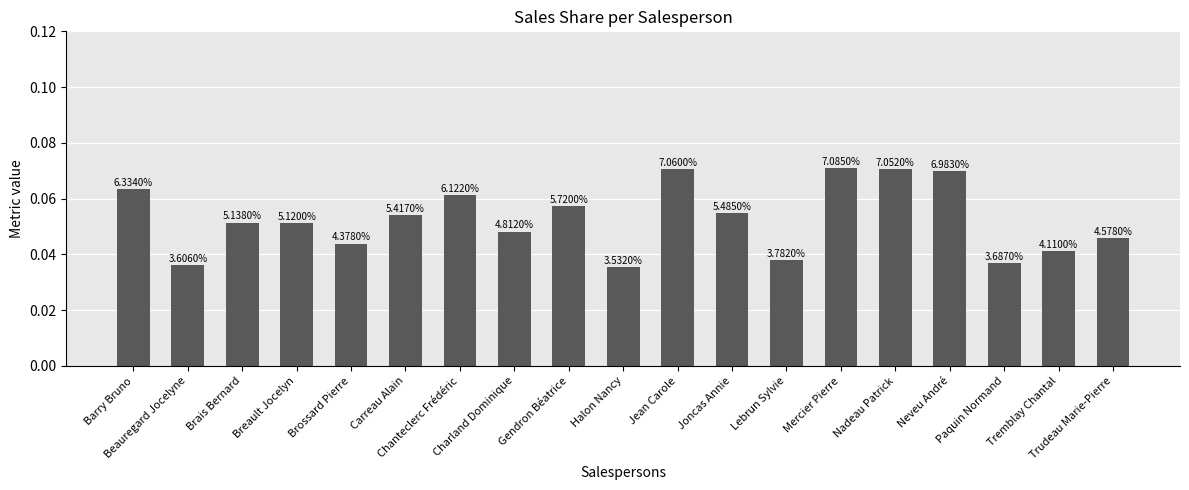

Where is the data nearest to the value 0?

Halon Nancy